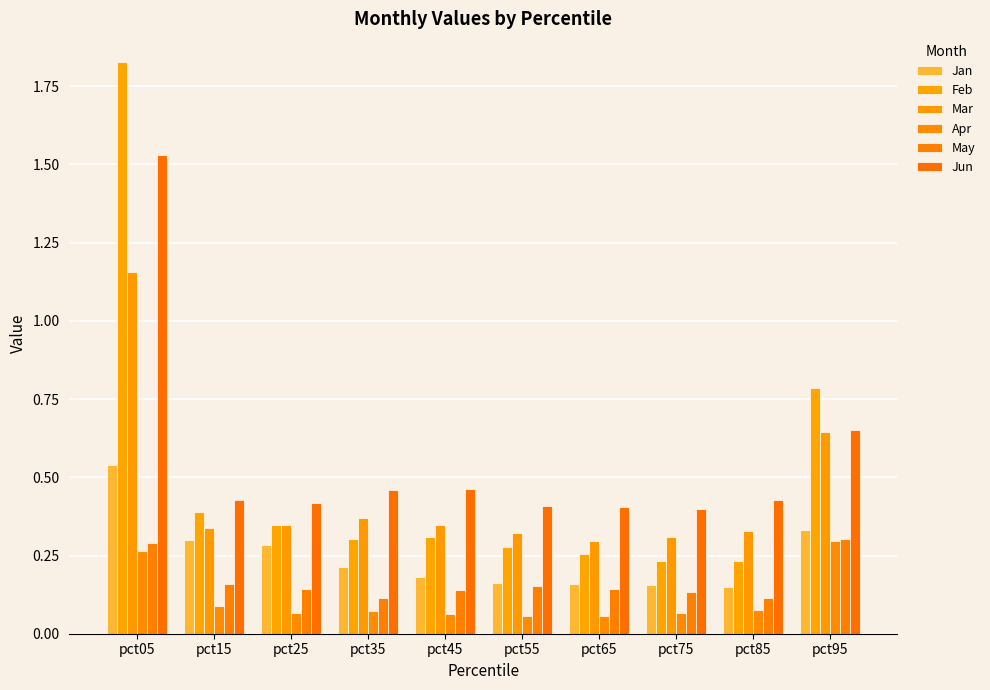

Reading right to left, what are all the values shown in this chart?

Jan: 0.3	0.1	0.2	0.2	0.2	0.2	0.2	0.3	0.3	0.5
Feb: 0.8	0.2	0.2	0.3	0.3	0.3	0.3	0.3	0.4	1.8
Mar: 0.6	0.3	0.3	0.3	0.3	0.3	0.4	0.3	0.3	1.2
Apr: 0.3	0.1	0.1	0.1	0.1	0.1	0.1	0.1	0.1	0.3
May: 0.3	0.1	0.1	0.1	0.2	0.1	0.1	0.1	0.2	0.3
Jun: 0.7	0.4	0.4	0.4	0.4	0.5	0.5	0.4	0.4	1.5